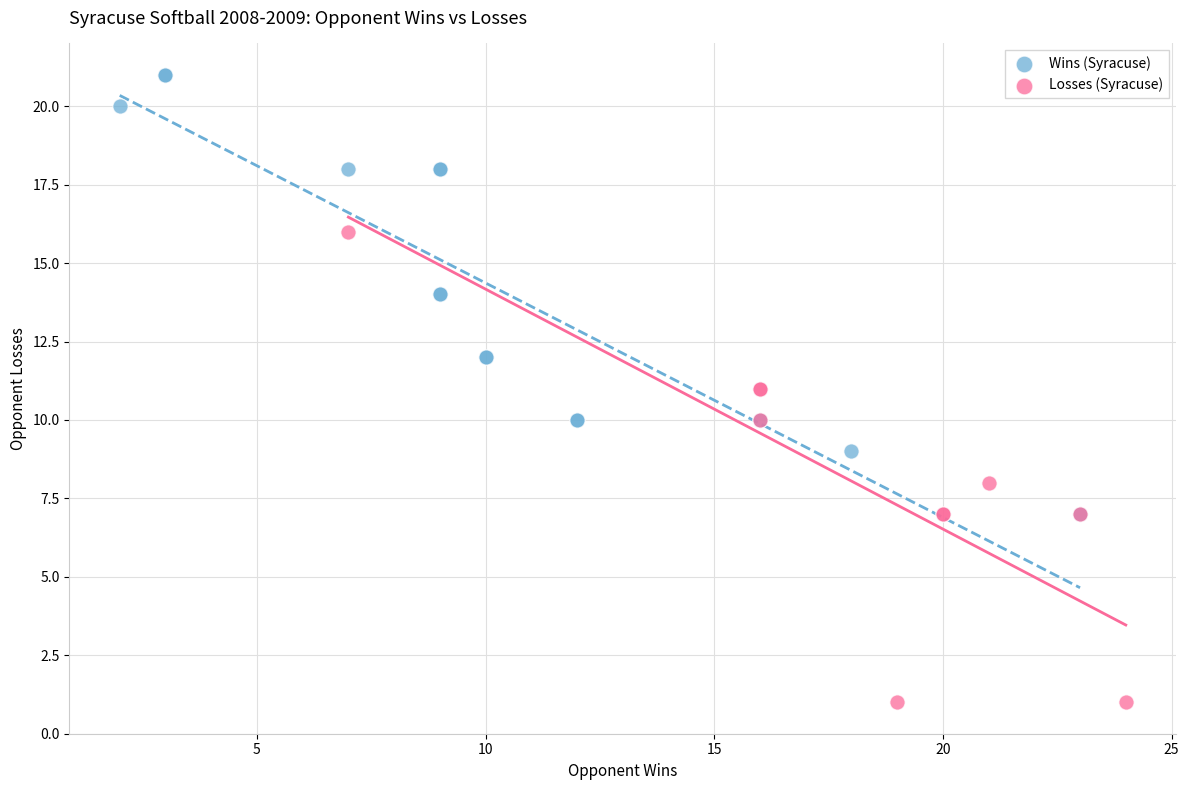

Which series contains the lowest Y value?

Losses (Syracuse)